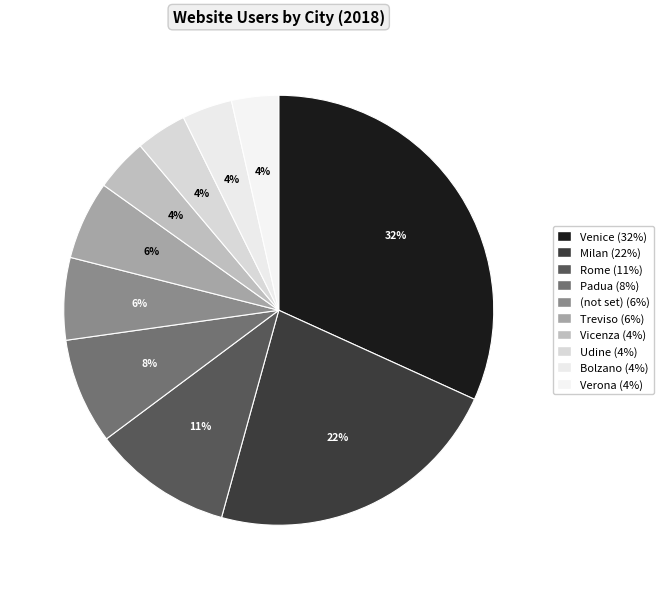

How many segments does this pie chart have?

10